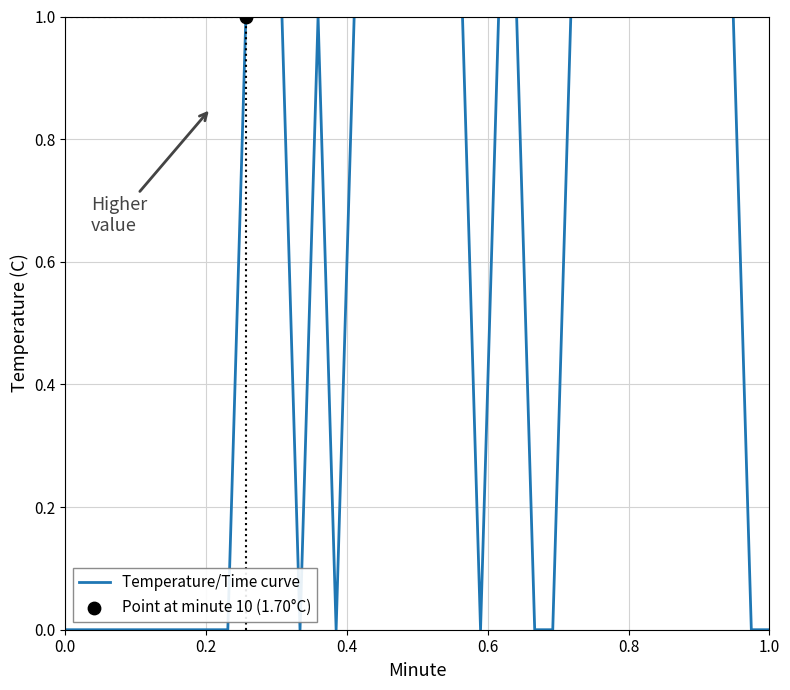

How many lines are shown in the chart?

1